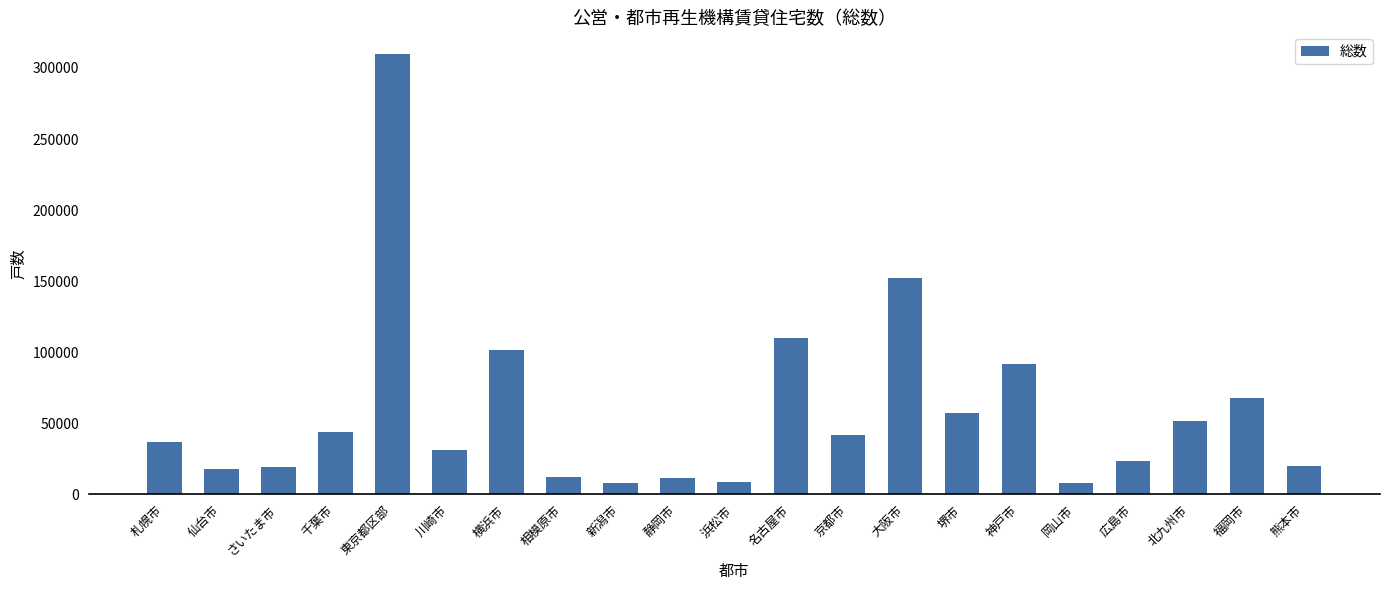

Where is the data nearest to the value 158740?

大阪市